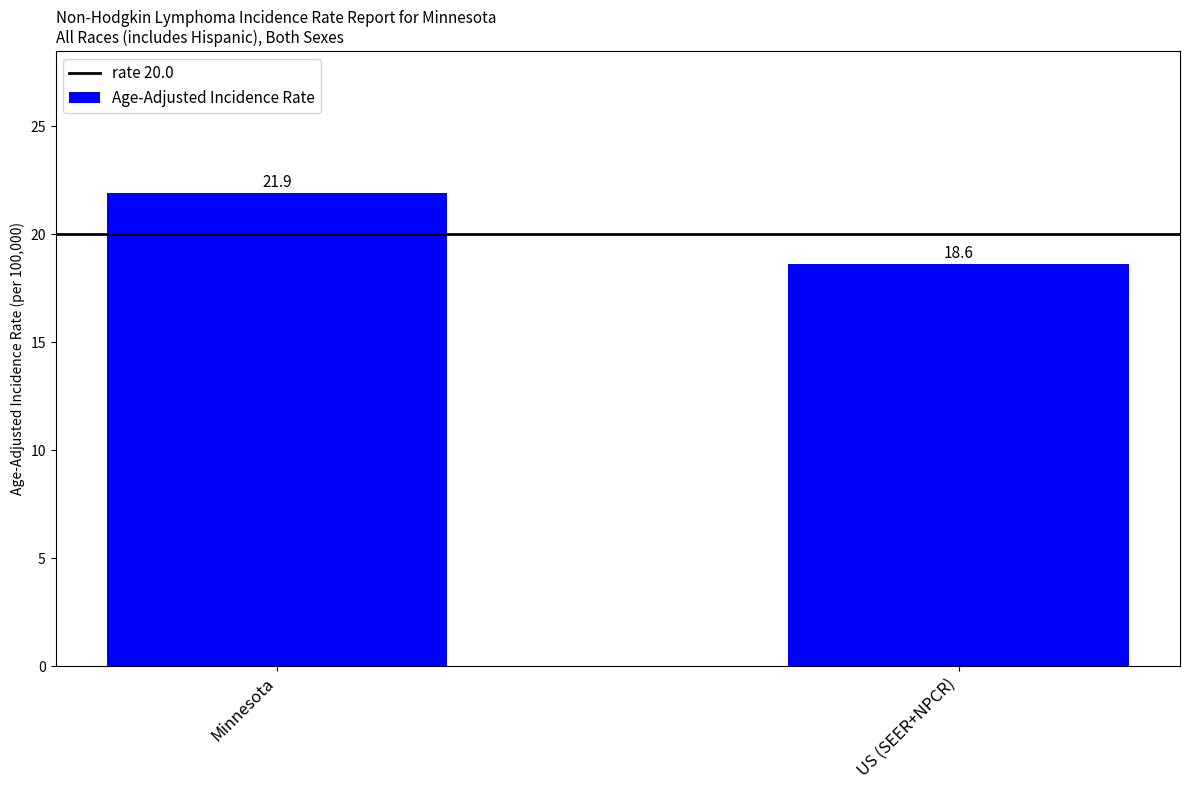

Does the chart contain any negative values?

No